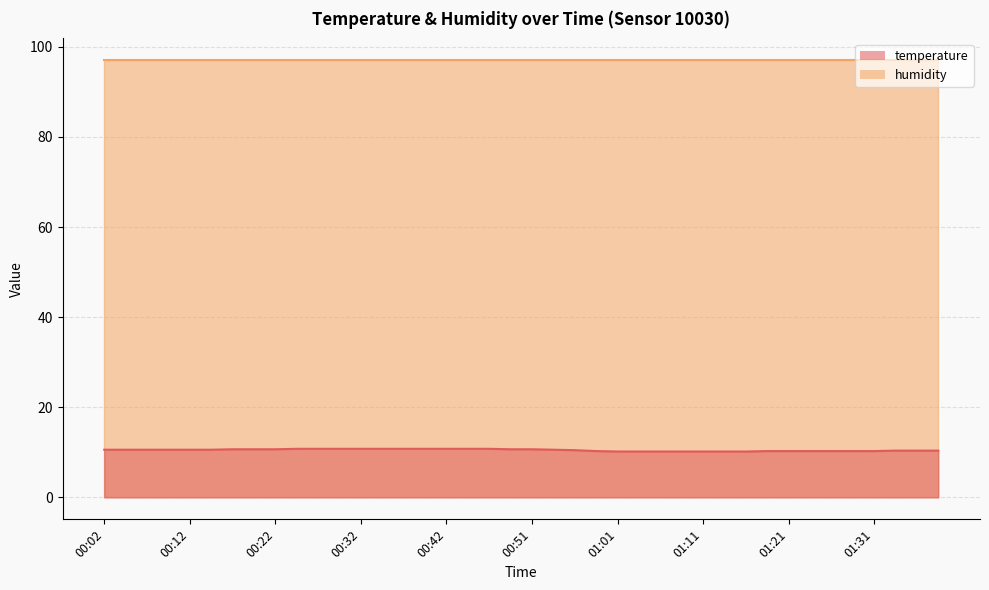

Approximately how many times larger is the value at 00:56 compared to 01:19?

1.0